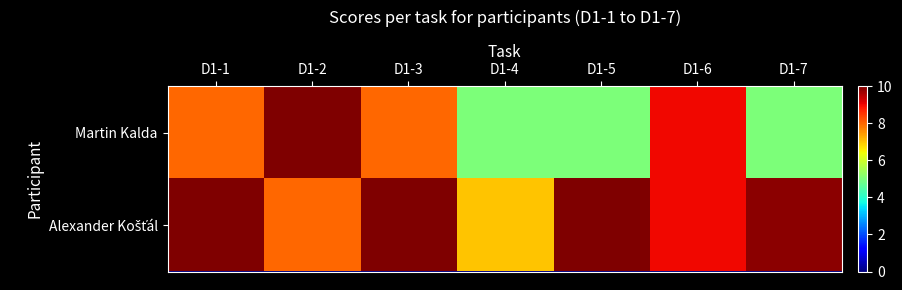

What is the spread (max minus min) of values at D1-3?

2.0